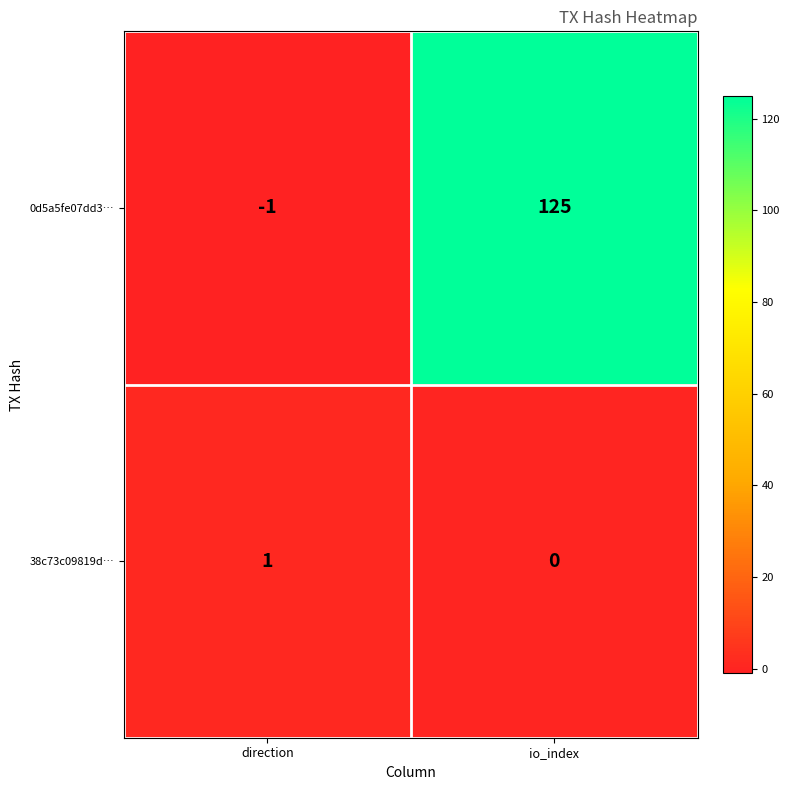

How many values in 38c73c09819d… are above zero?

1